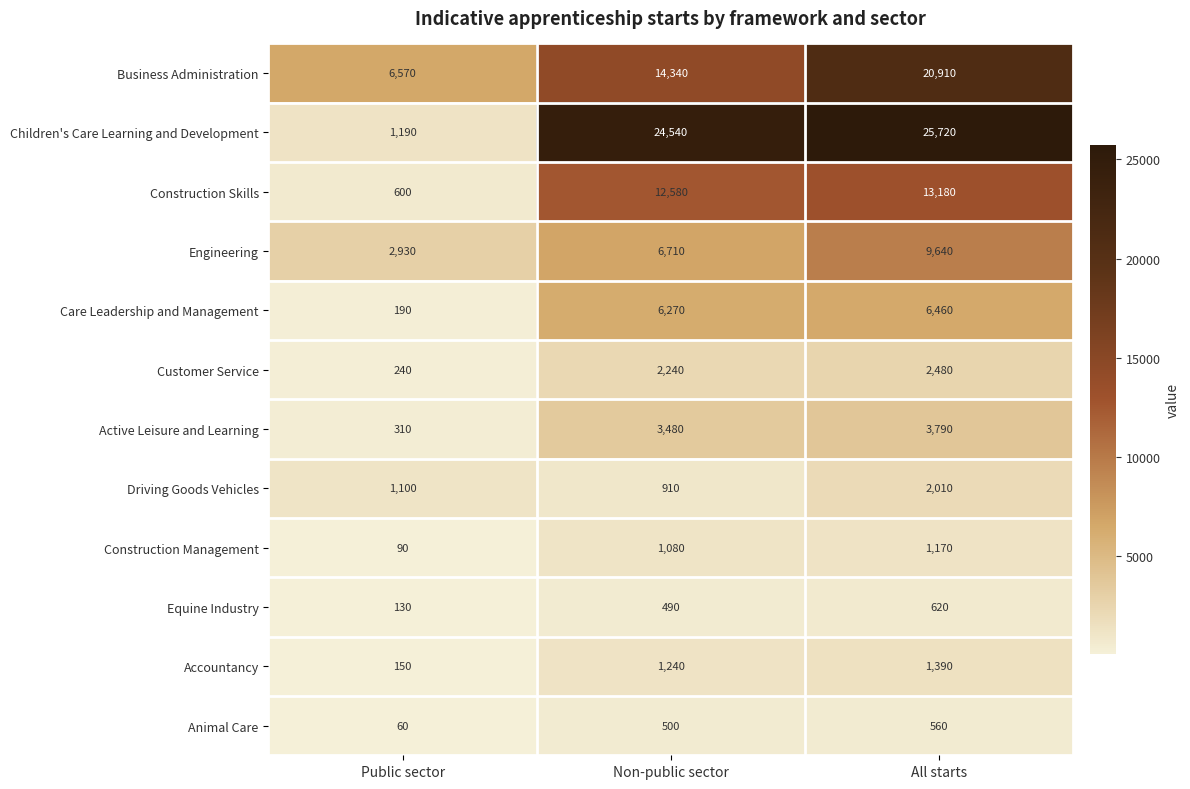

At which label is Care Leadership and Management closest to 3325?

Non-public sector